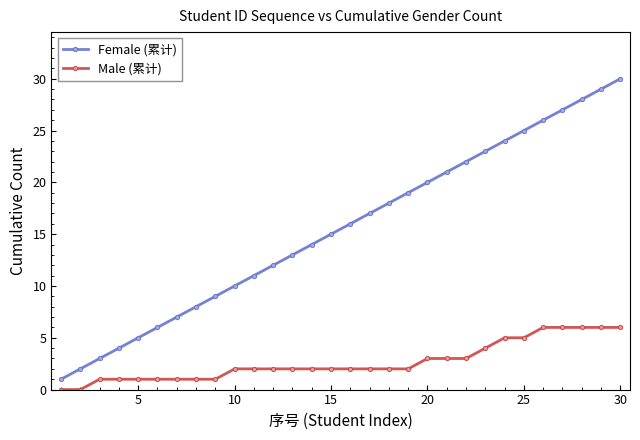

How many series are shown in this chart?

2